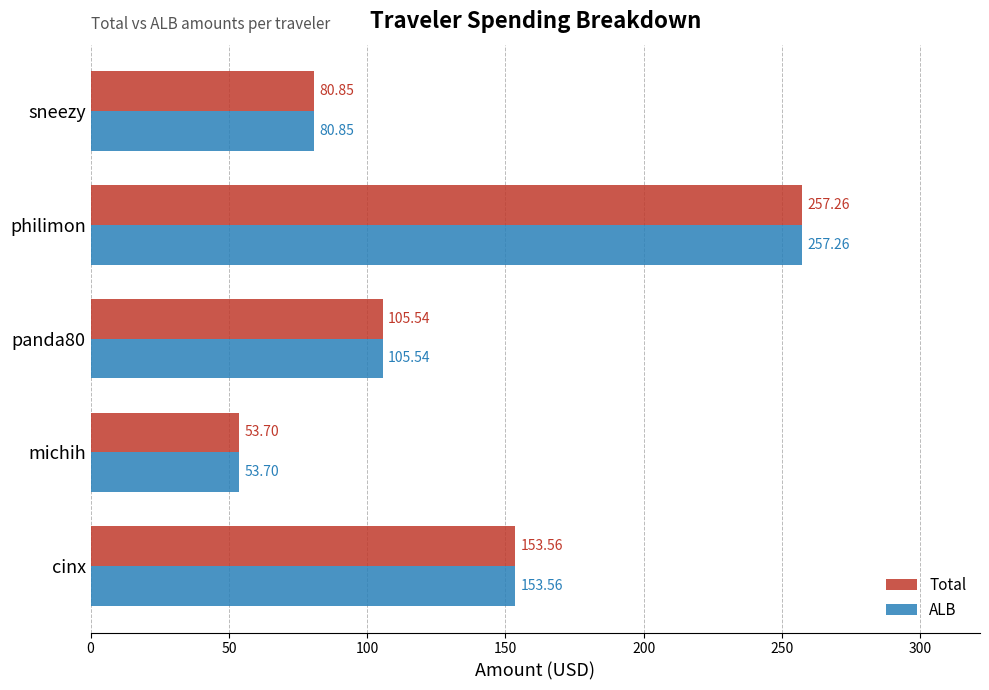

What is the difference between the second highest and minimum values in the Total series?

99.9